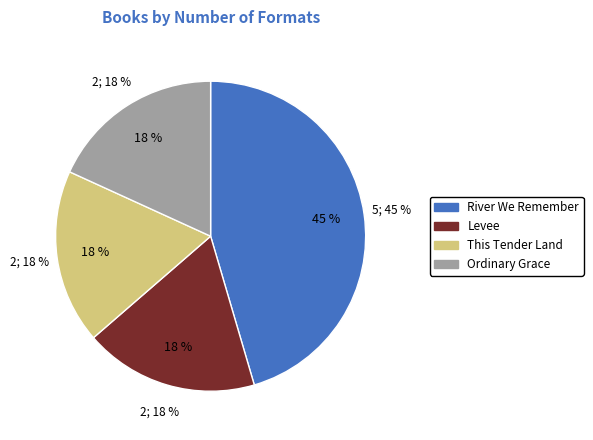

To the nearest percent, what percentage of the pie is This Tender Land?

18%